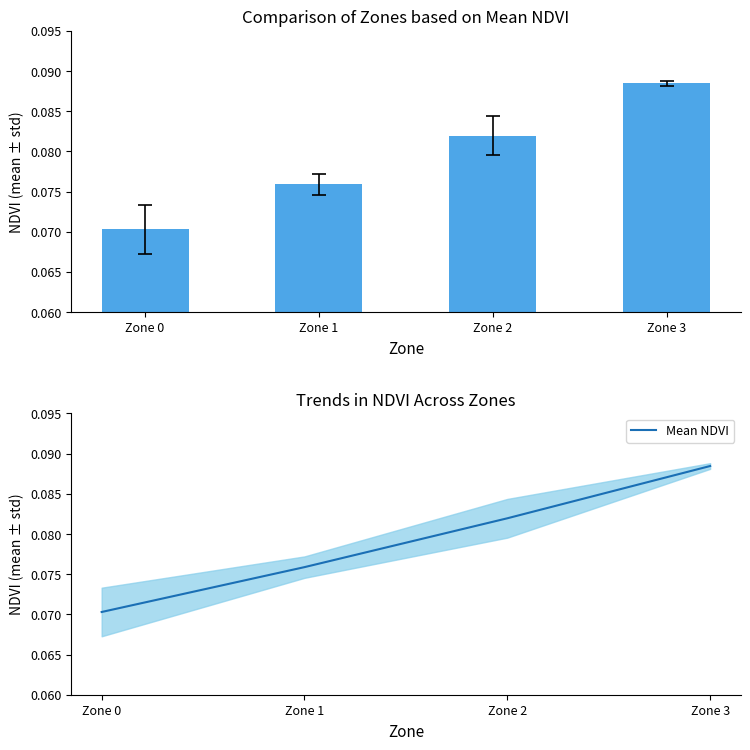

What is the value of the 1st bar from the left?

0.1